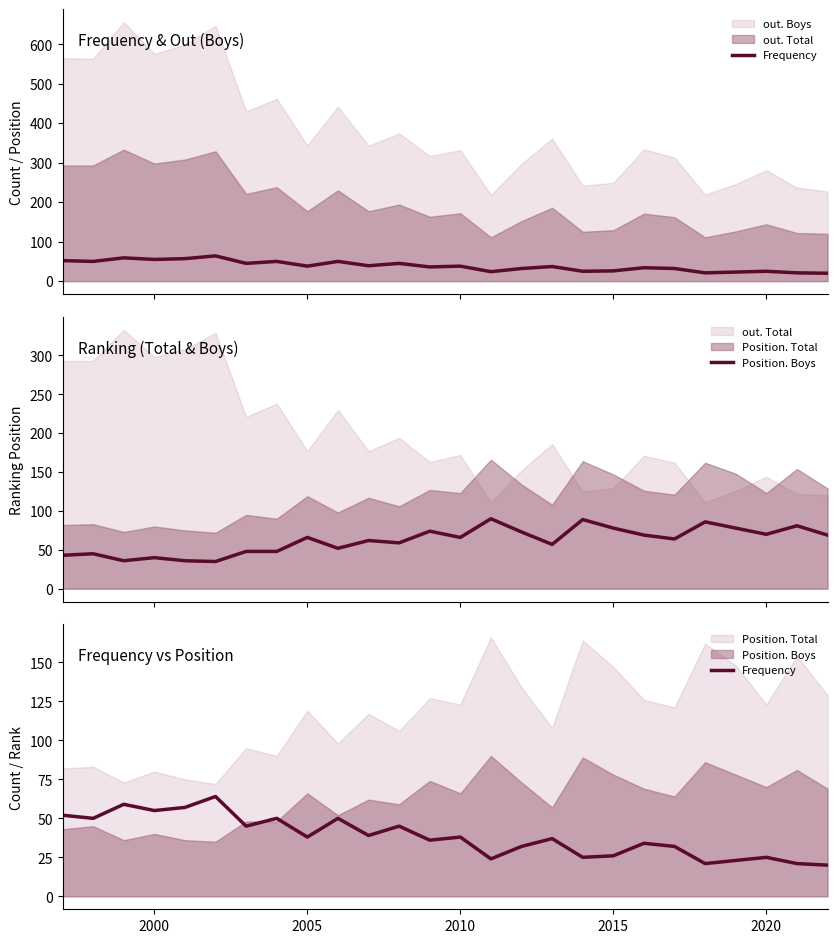

True or false: Position. Boys and Frequency intersect in this chart.

True